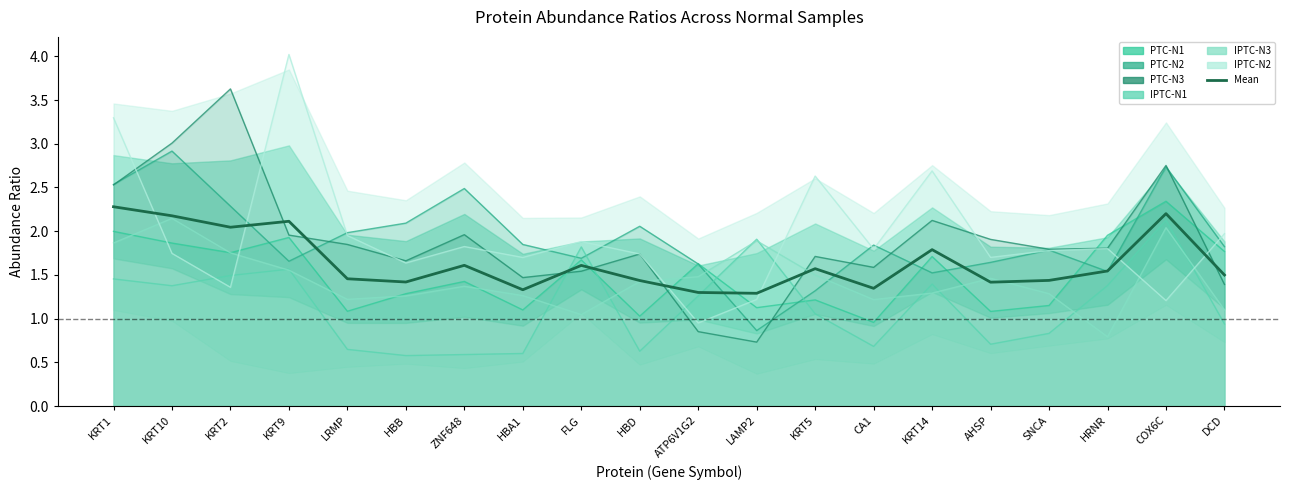

Which has a higher value, DCD or LRMP?

DCD